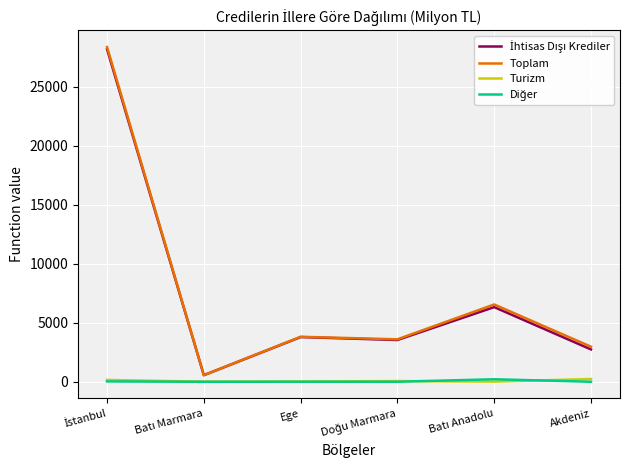

Is this an area chart (filled region under the line)?

No